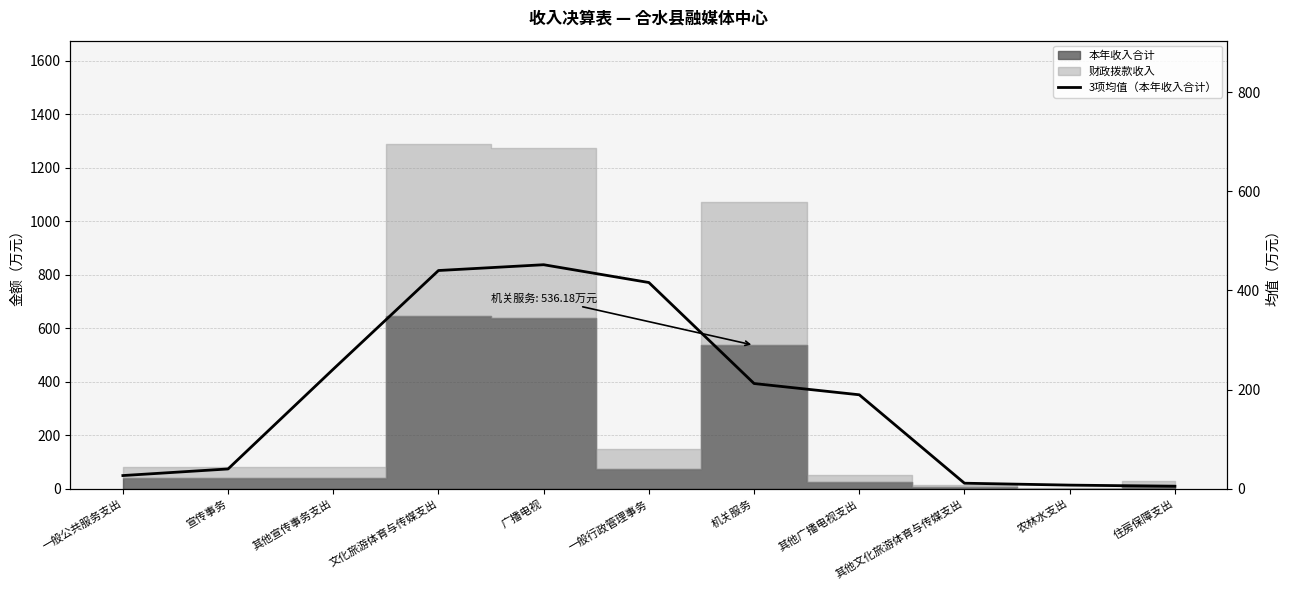

What is the sum of all values?

2042.0